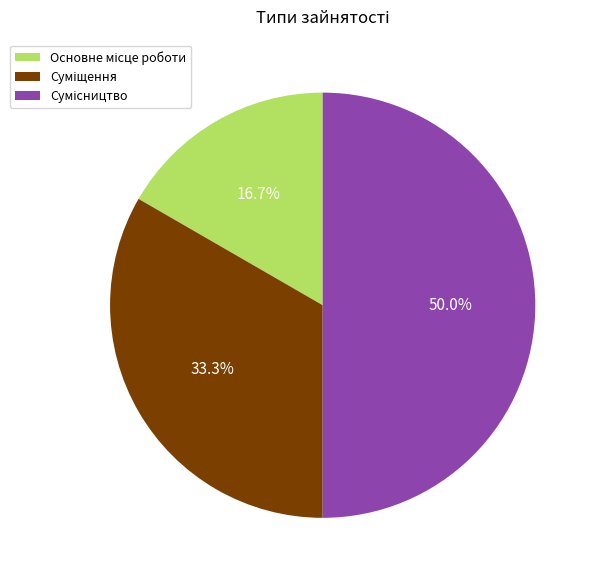

To the nearest percent, what percentage of the pie is Сумісництво?

50%